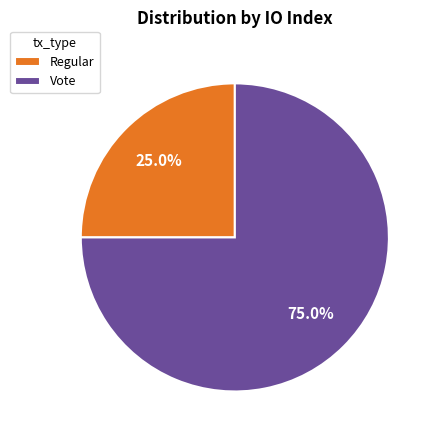

Approximately how many times larger is the value at Regular compared to Vote?

0.3